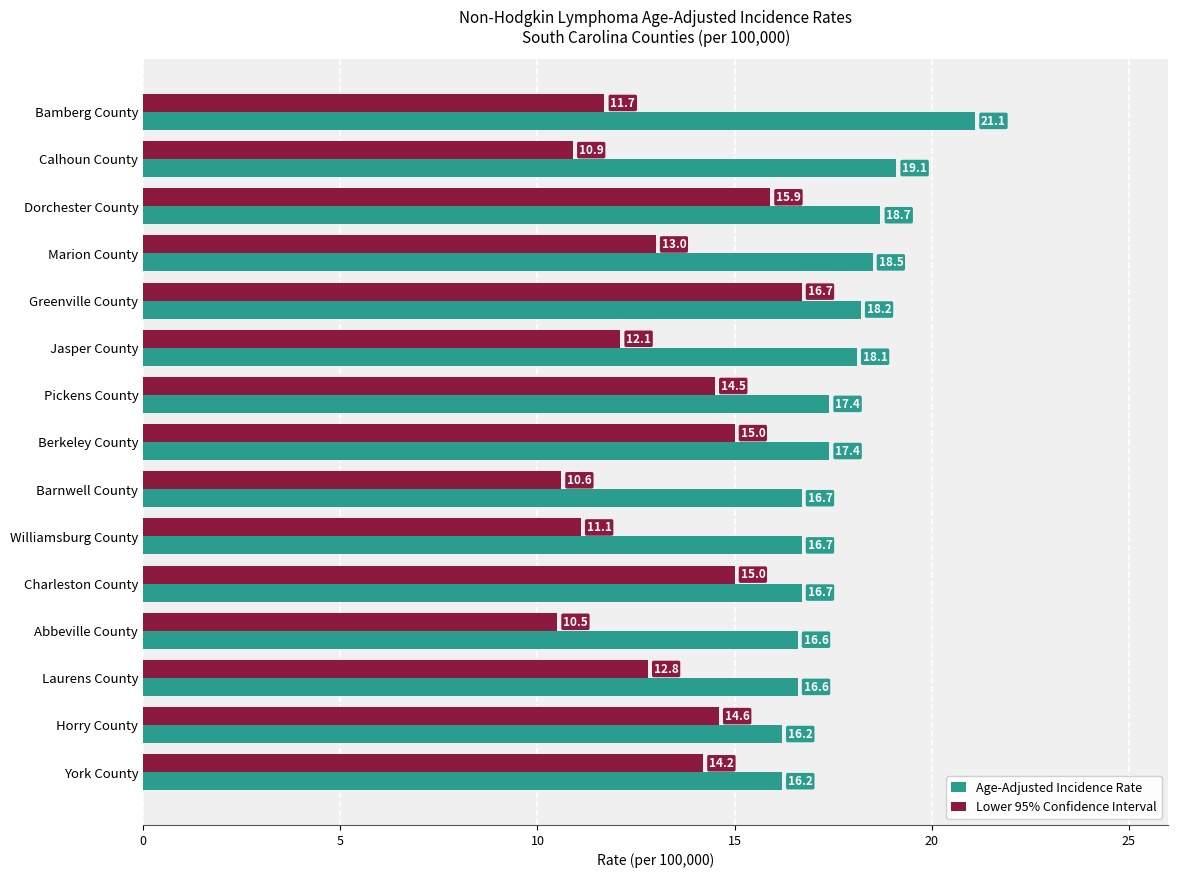

What value does the Age-Adjusted Incidence Rate series have at Berkeley County?

17.4